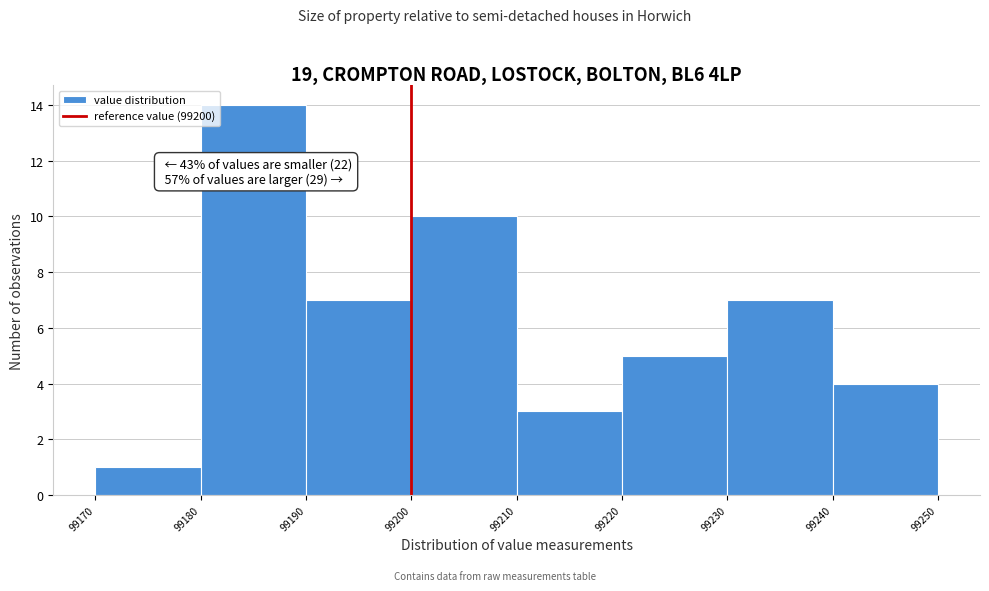

Over which range of the x-axis is the bar tallest?

99180 to 99190